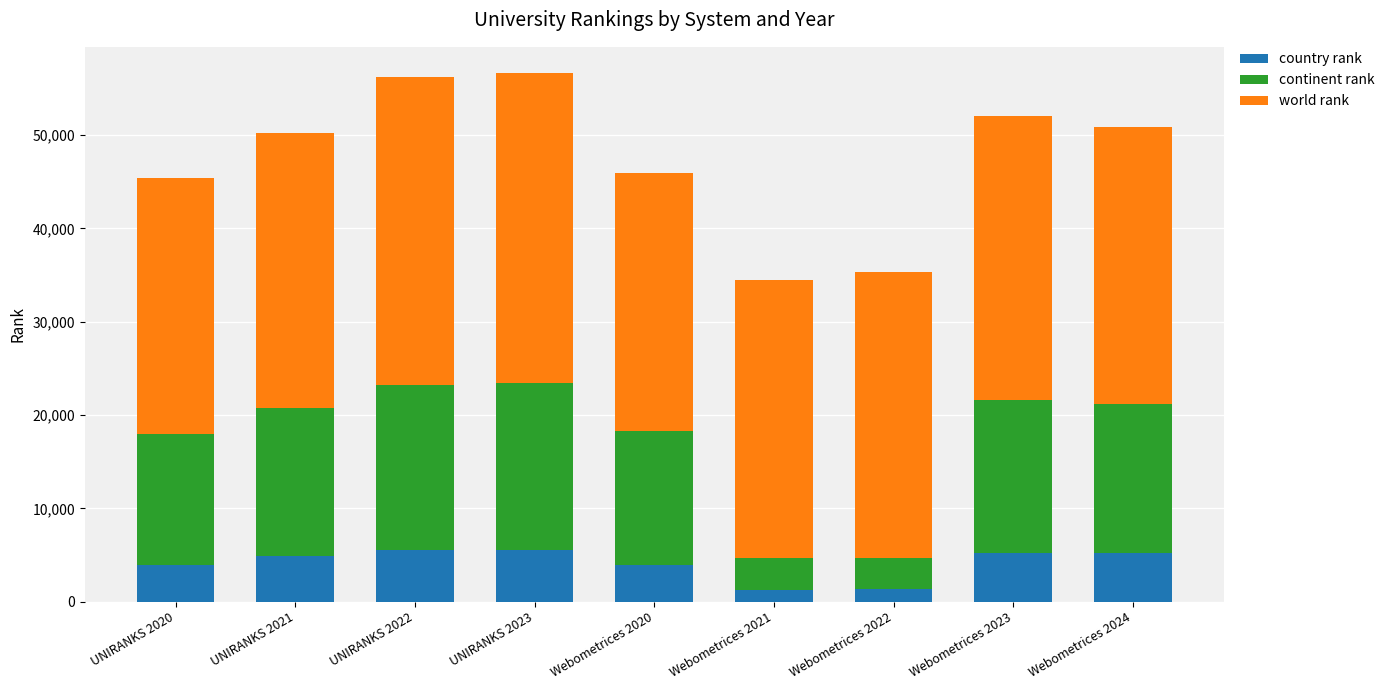

What is the total value across all series at UNIRANKS 2023?

56612